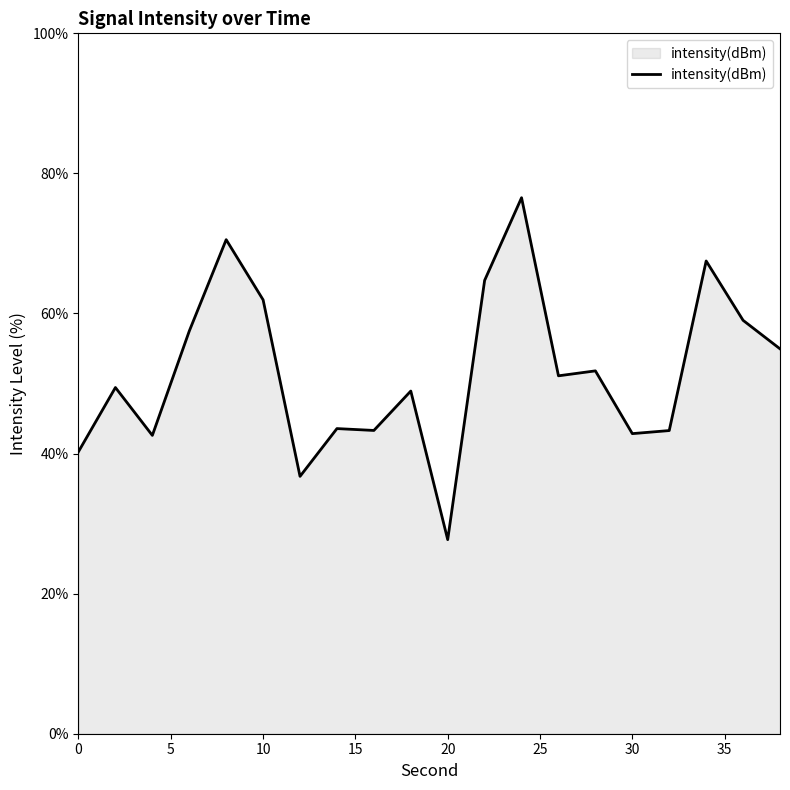

What is the smallest value displayed?

27.7